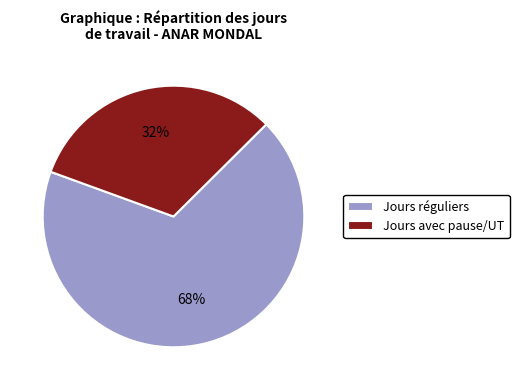

How many slices are in this pie chart?

2